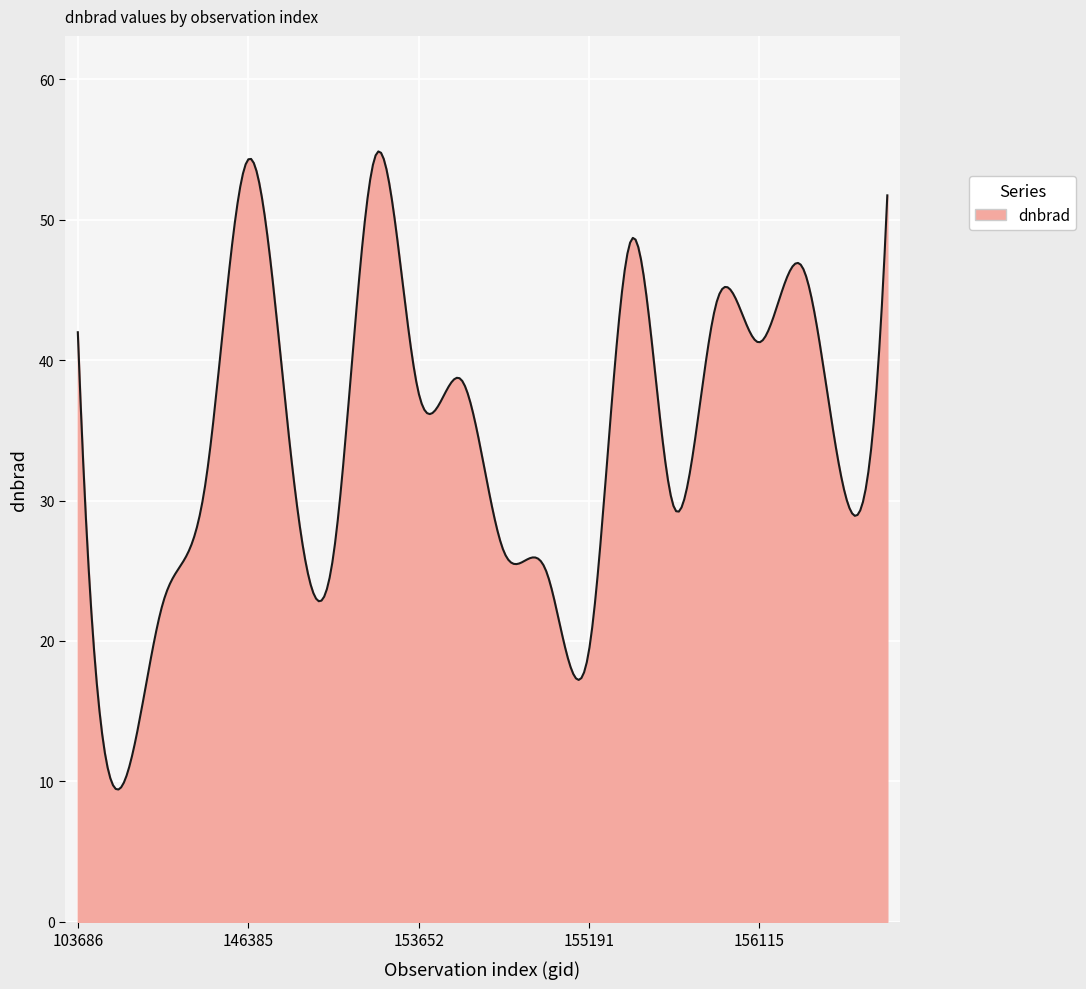

What is the smallest value displayed?

9.4